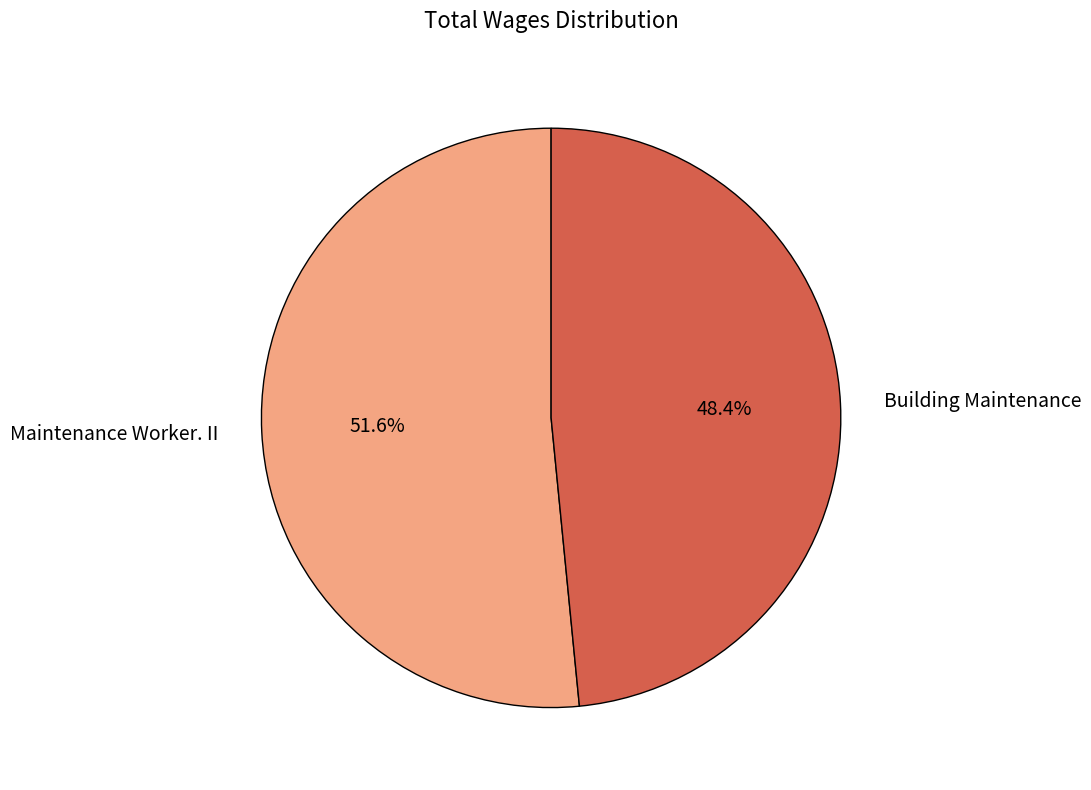

Do Maintenance Worker. II and Building Maintenance together represent more than half of the pie?

Yes